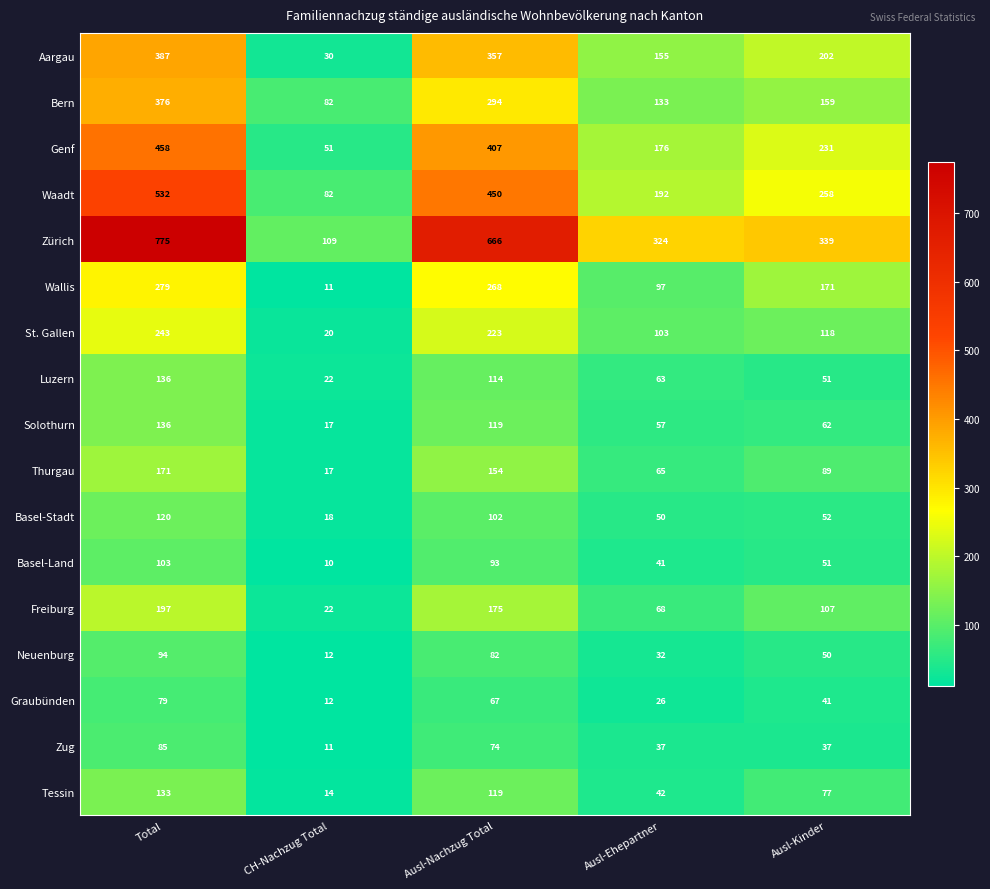

The value of Freiburg at Ausl-Nachzug Total is 257. True or false?

False